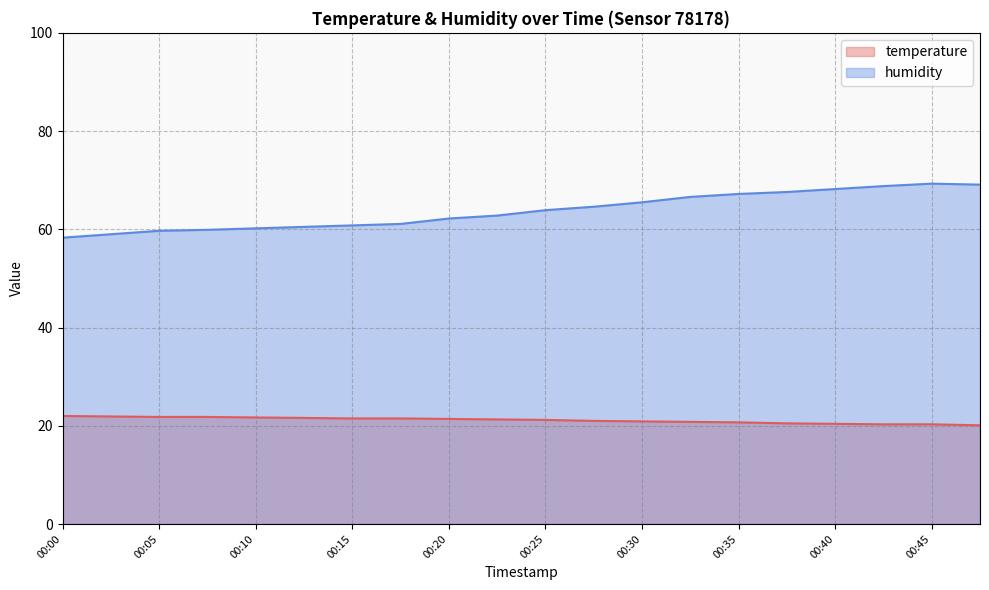

At which label does temperature first exceed 21?

00:00